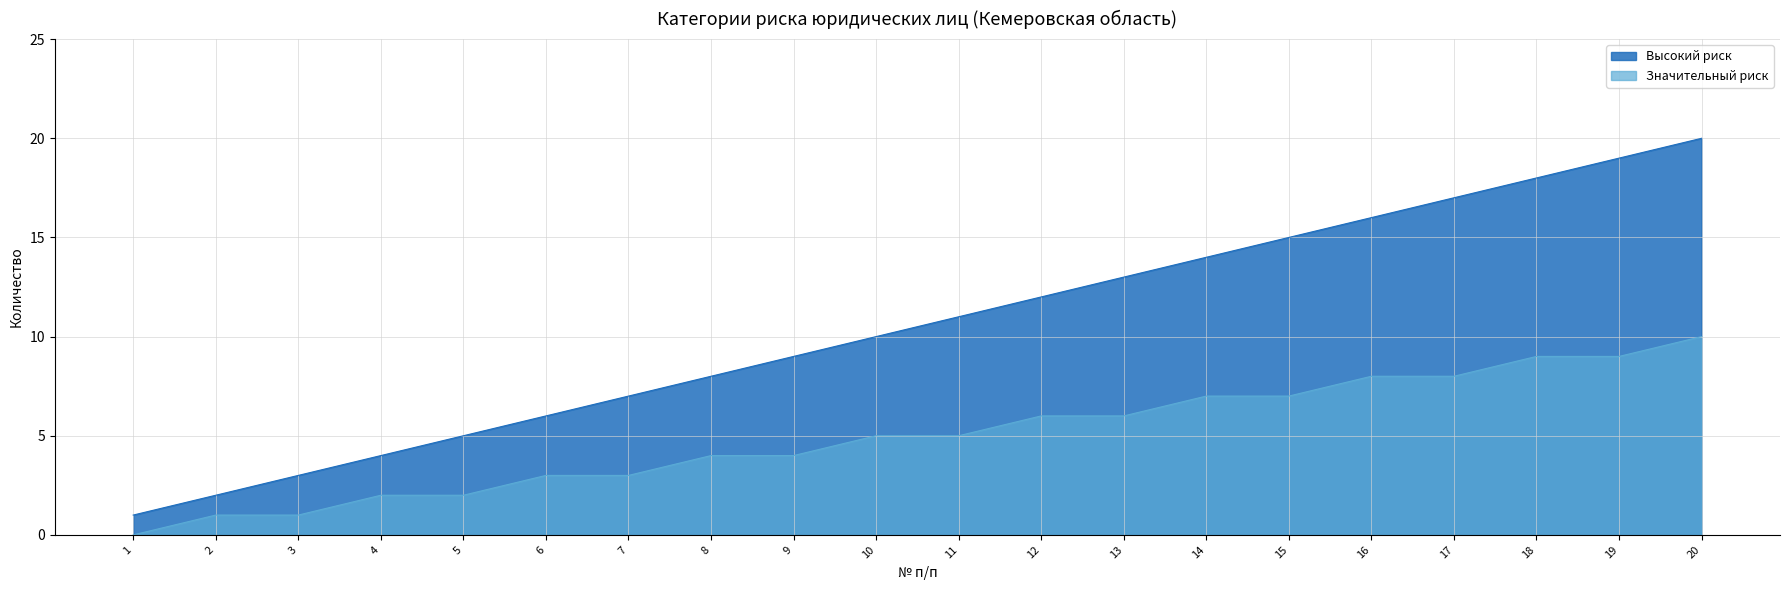

At how many categories does at least one series exceed 14?

6